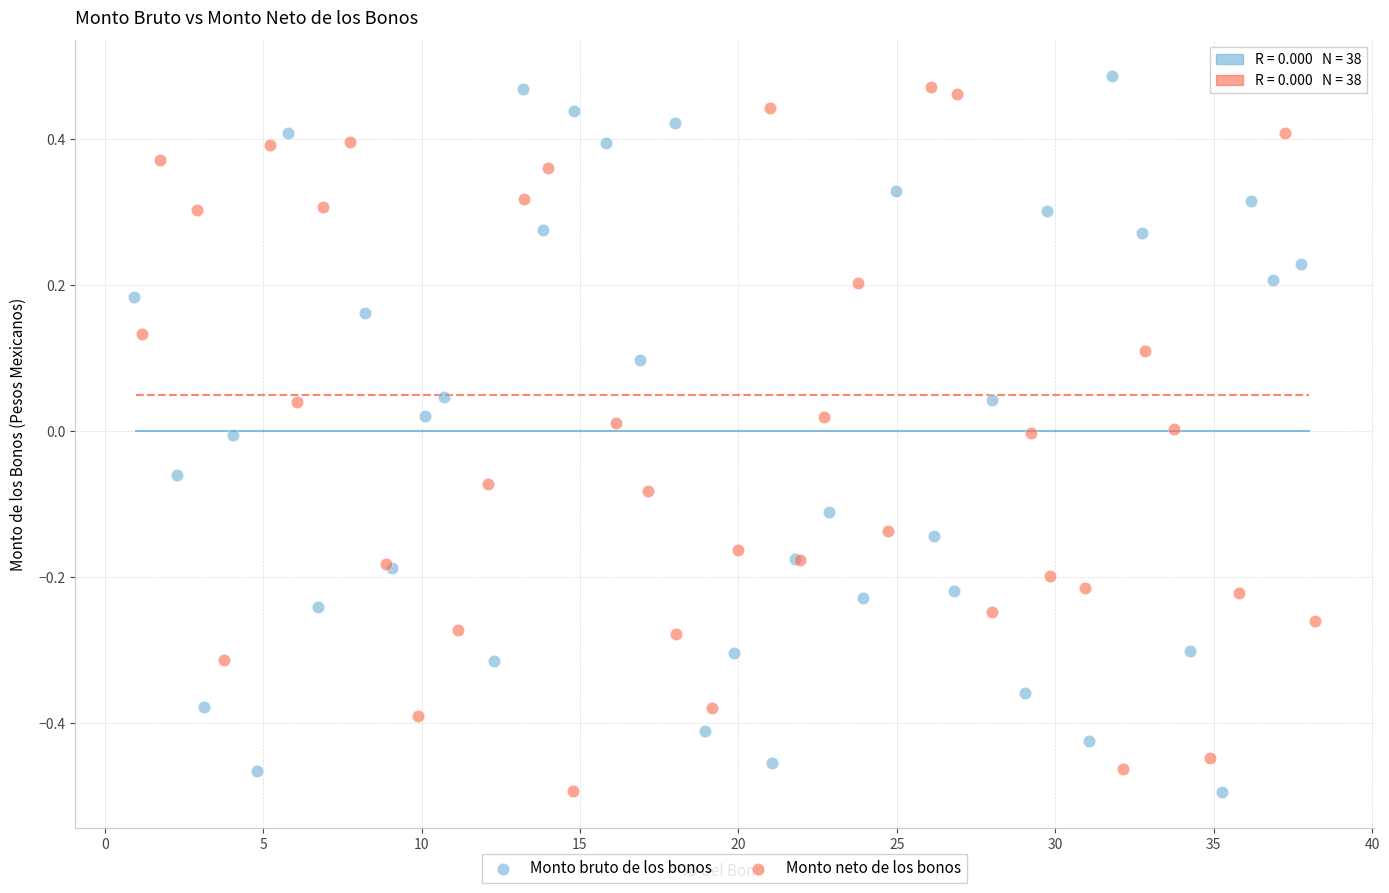

What are all the series names shown in the legend?

Monto bruto de los bonos, Monto neto de los bonos